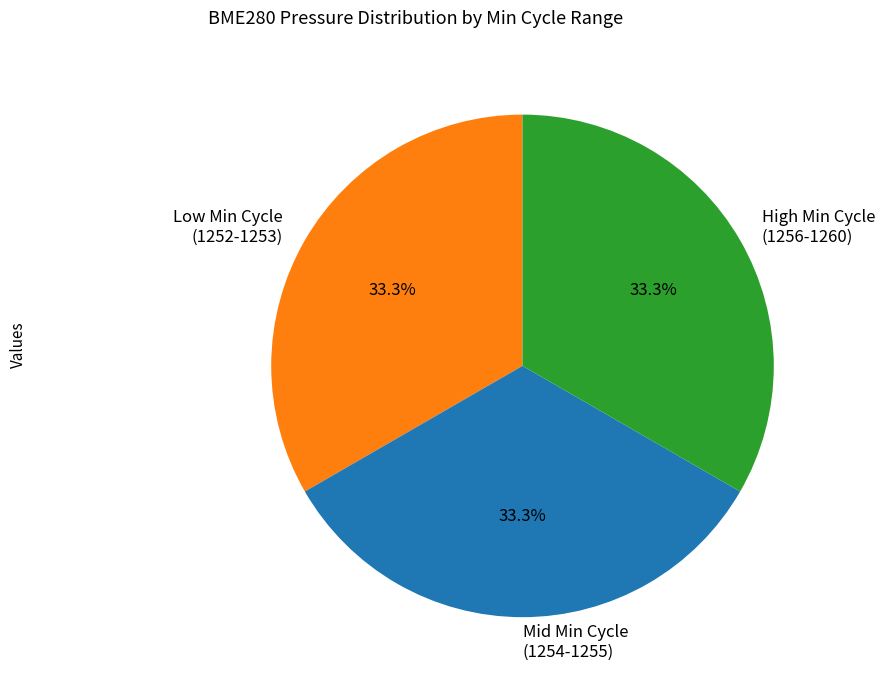

How many segments does this pie chart have?

3